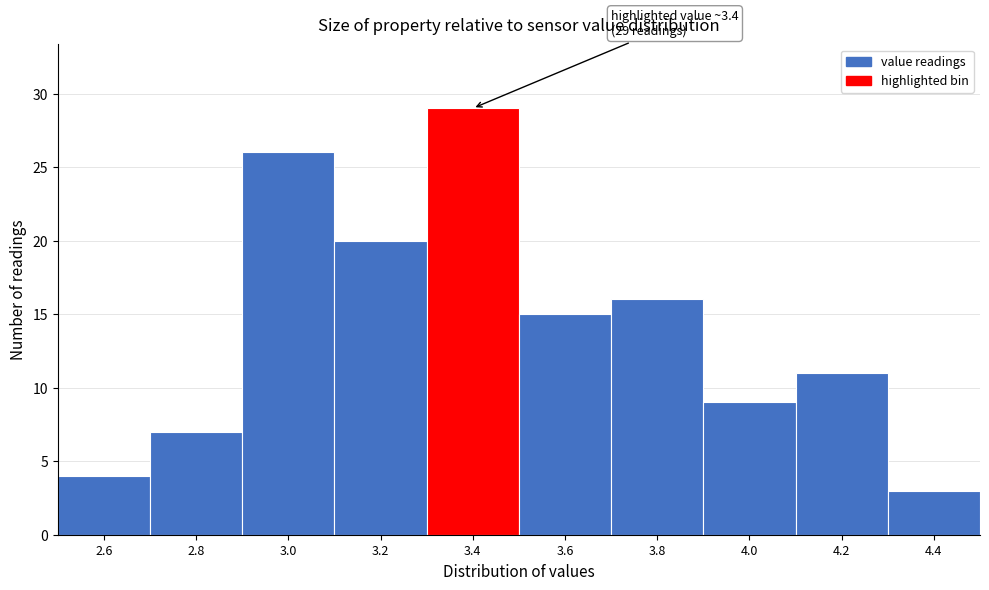

Reading left to right, what are all the values shown in this chart?

4	7	26	20	29	15	16	9	11	3